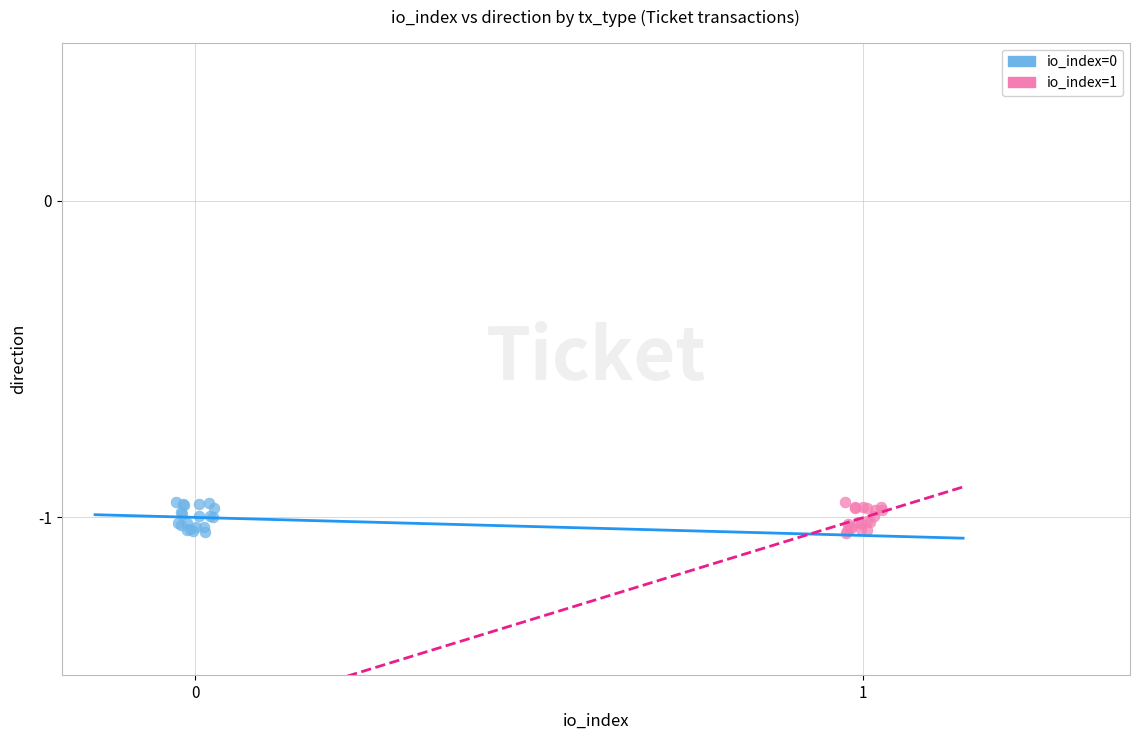

What are all the series names shown in the legend?

io_index=0, io_index=1